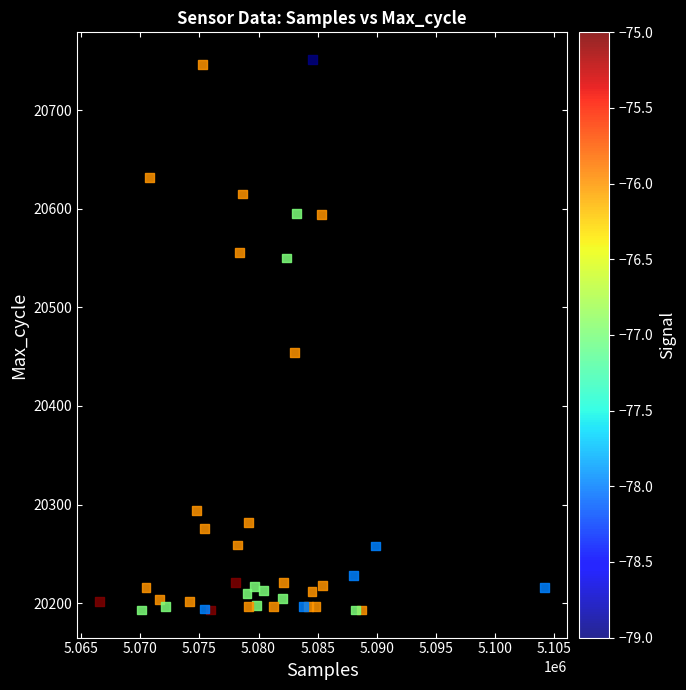

What Y value in the scatter plot is closest to 20472?

20454